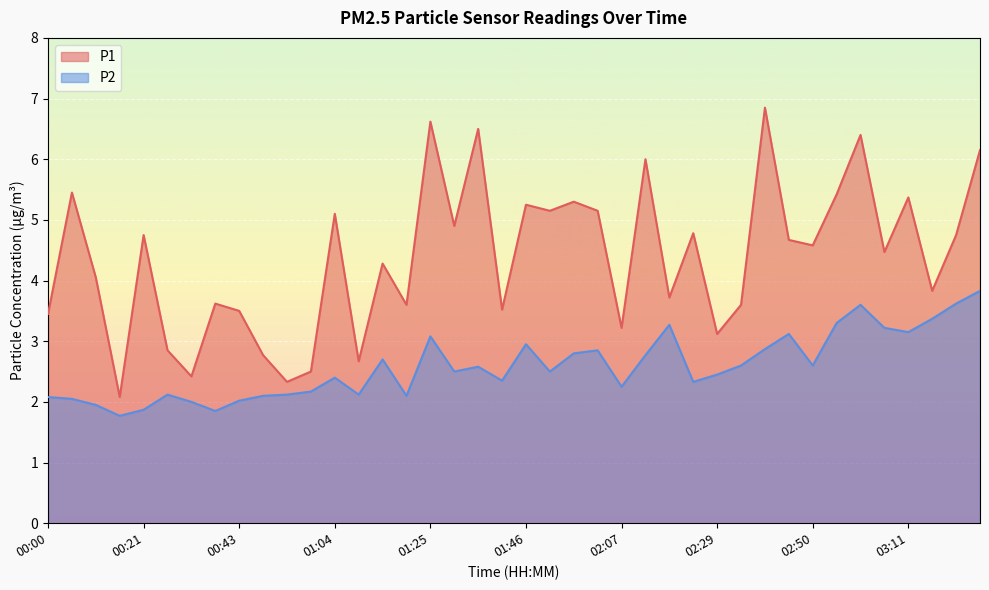

What is the average value of the P1 series?

4.4